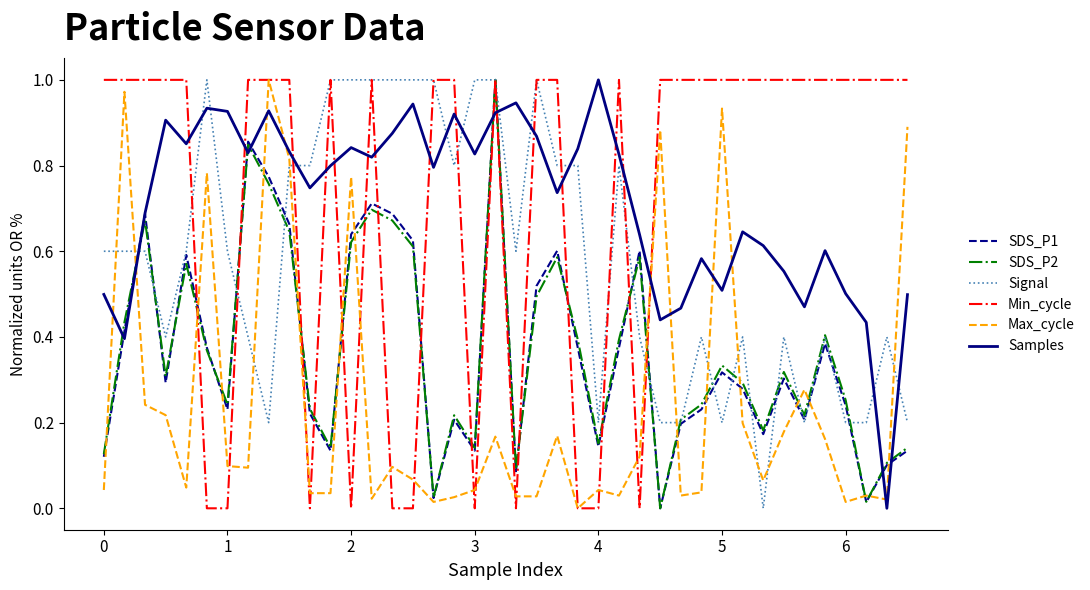

True or false: Samples and Min_cycle cross at least once.

True